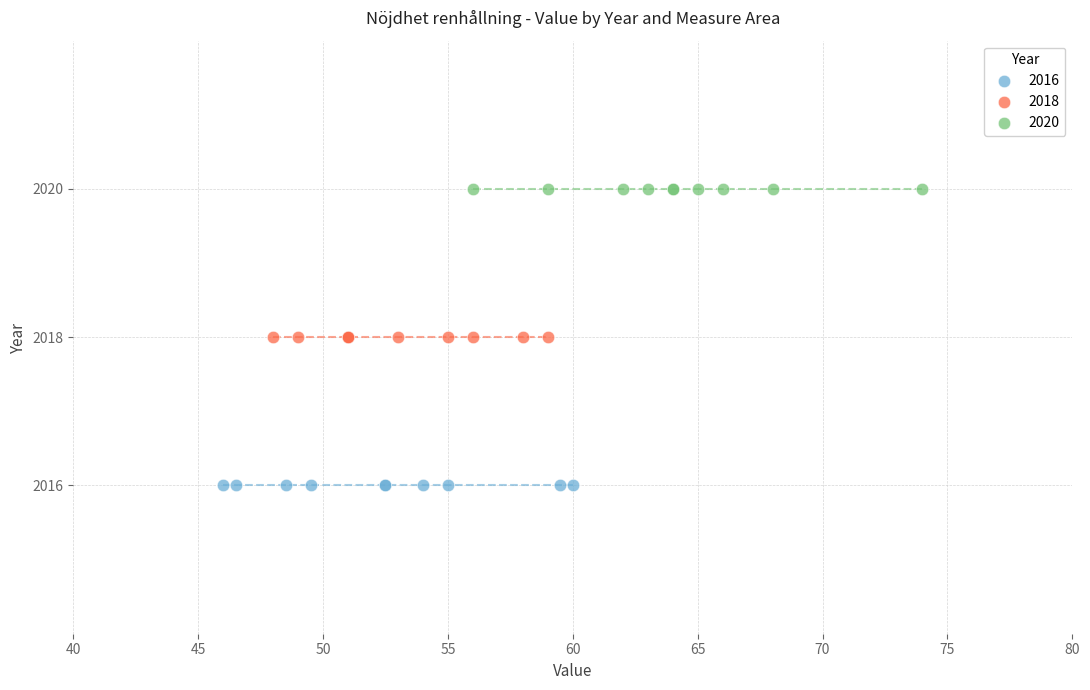

Which series contains the lowest Y value?

2016